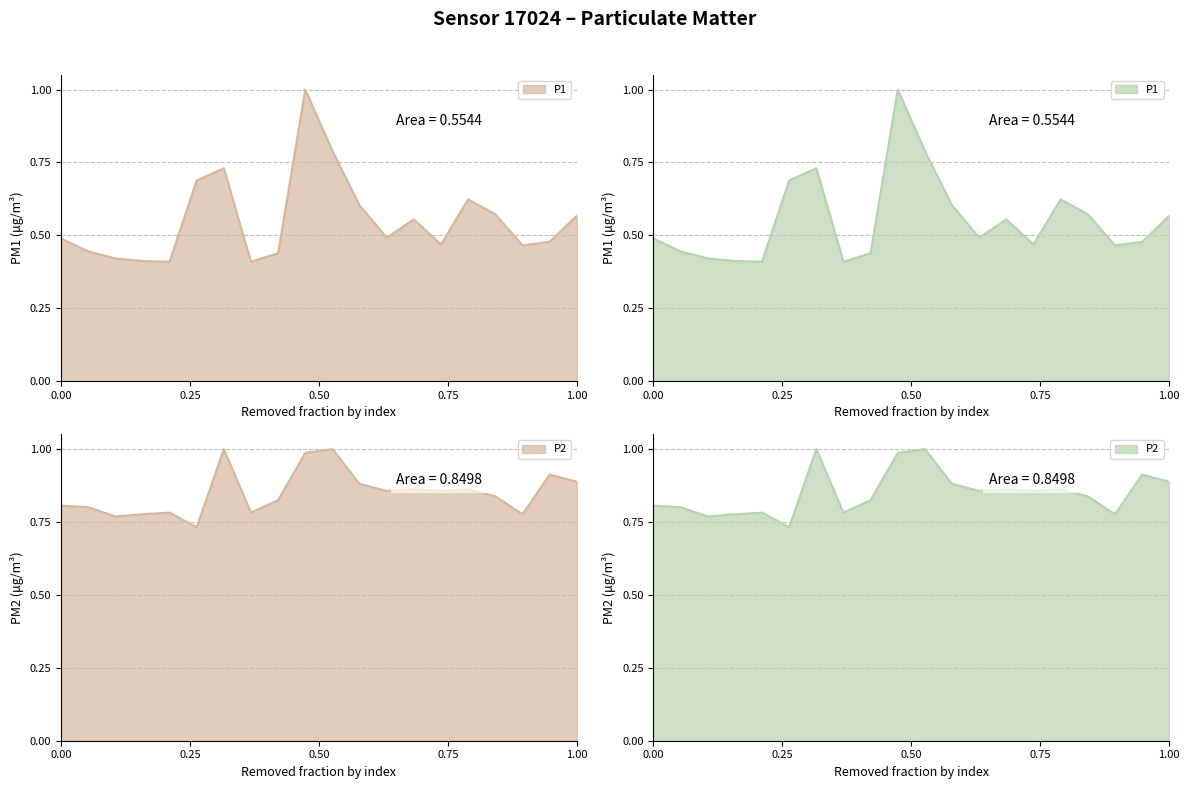

What is the minimum value for P2?

0.7